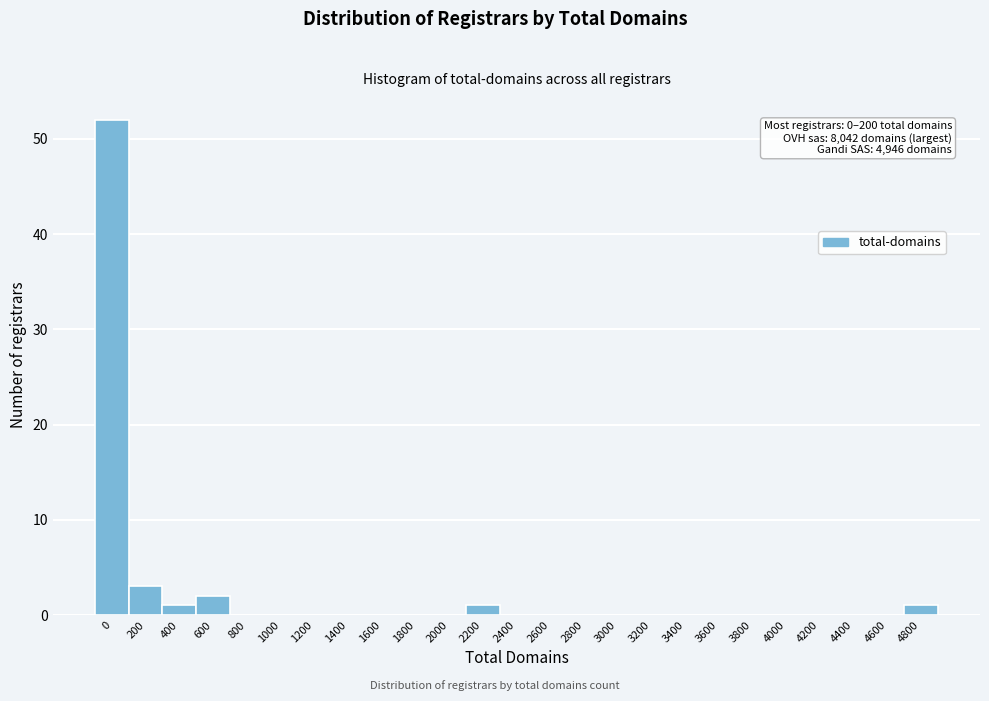

Reading left to right, list all the values displayed in this chart.

0=52	200=3	400=1	600=2	800=0	1000=0	1200=0	1400=0	1600=0	1800=0	2000=0	2200=1	2400=0	2600=0	2800=0	3000=0	3200=0	3400=0	3600=0	3800=0	4000=0	4200=0	4400=0	4600=0	4800=1